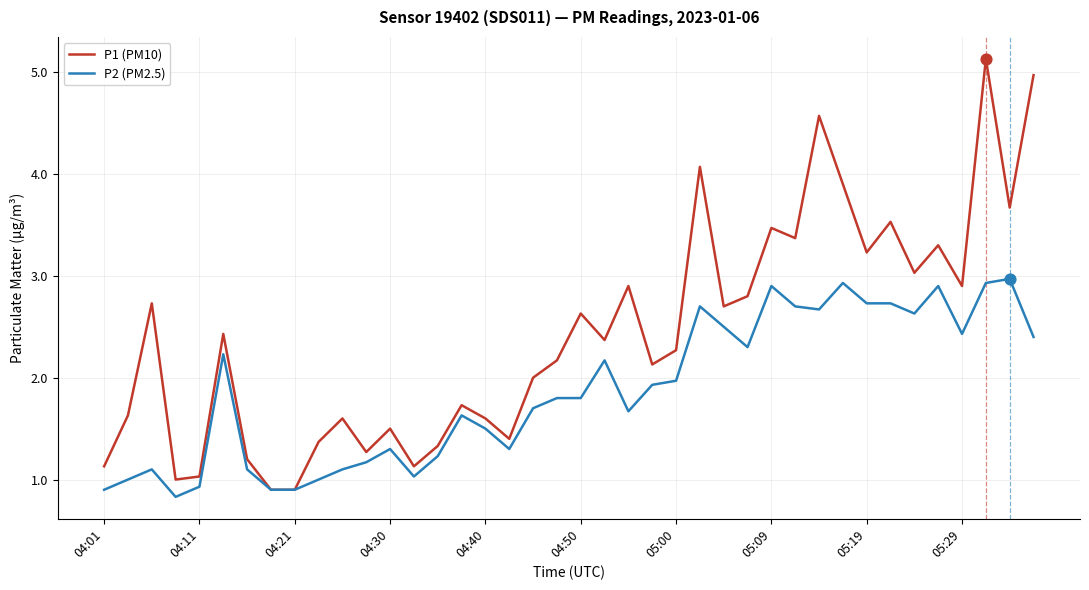

What are all the series names shown in the legend?

P1 (PM10), P2 (PM2.5)